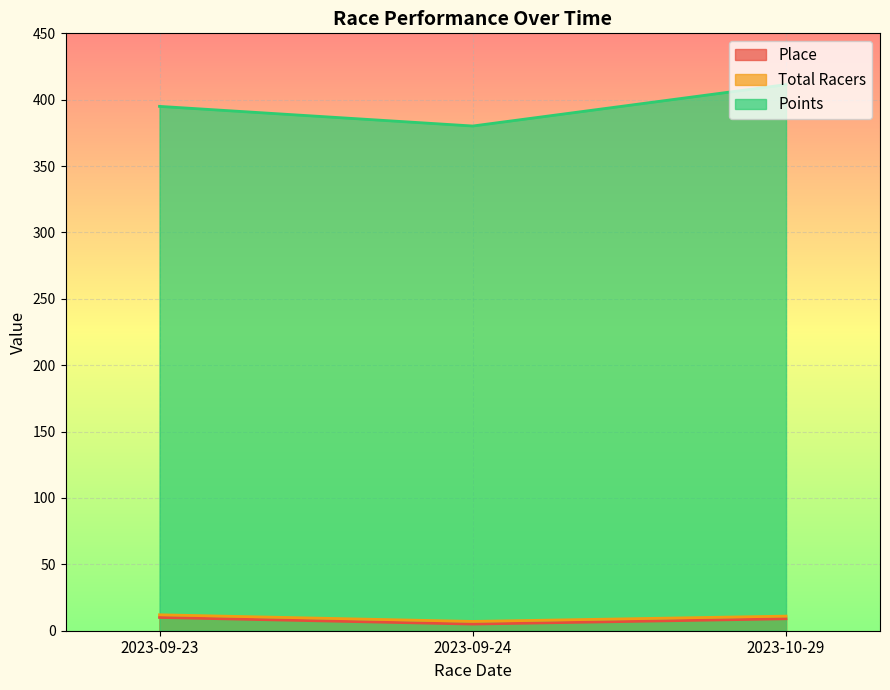

Is it true that Place equals 13.0 at 2023-10-29?

False